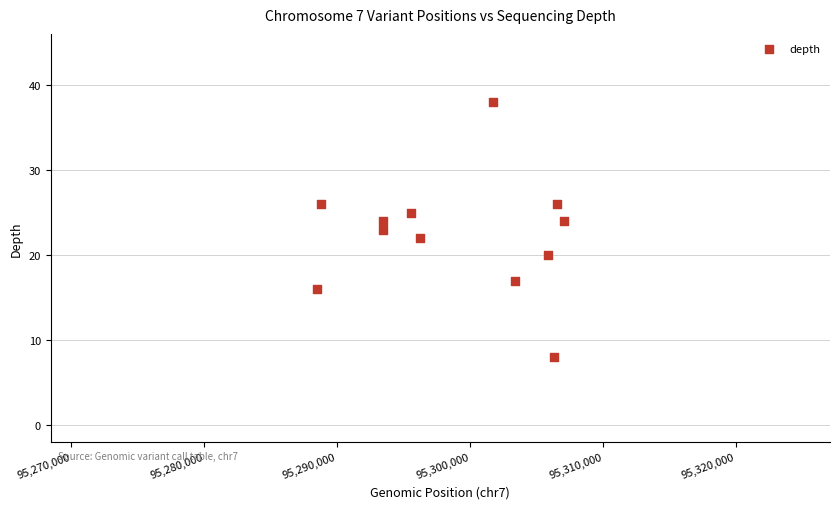

What is the range of Y values (max minus min)?

30